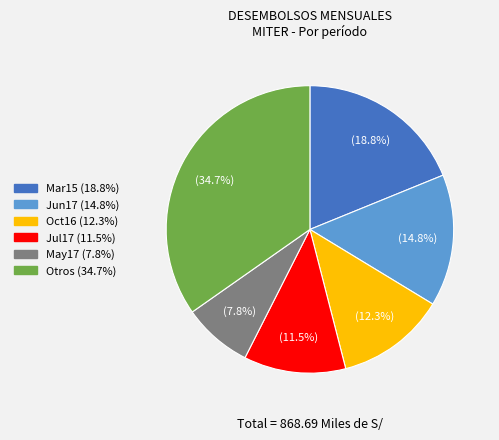

Does any single category account for the majority?

No